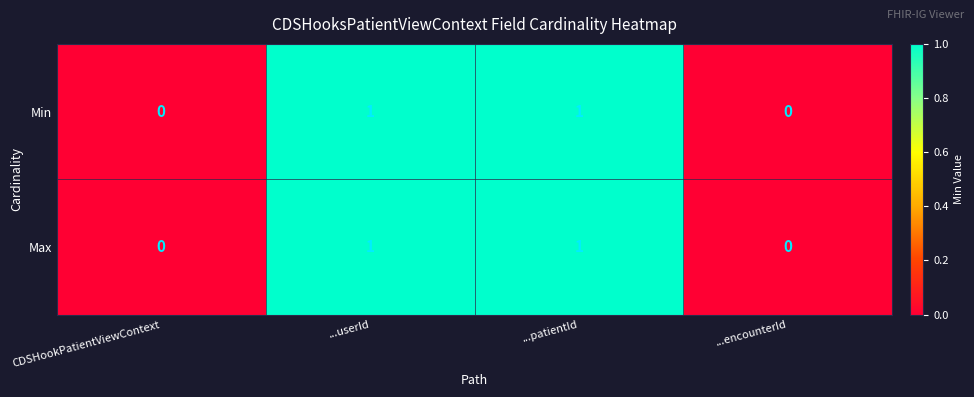

The Max series shows 1 at ...userId. True or false?

True